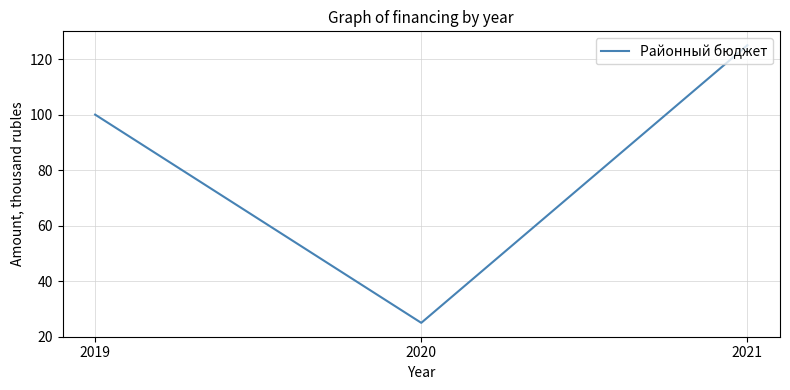

At which label is the value closest to 75?

2019